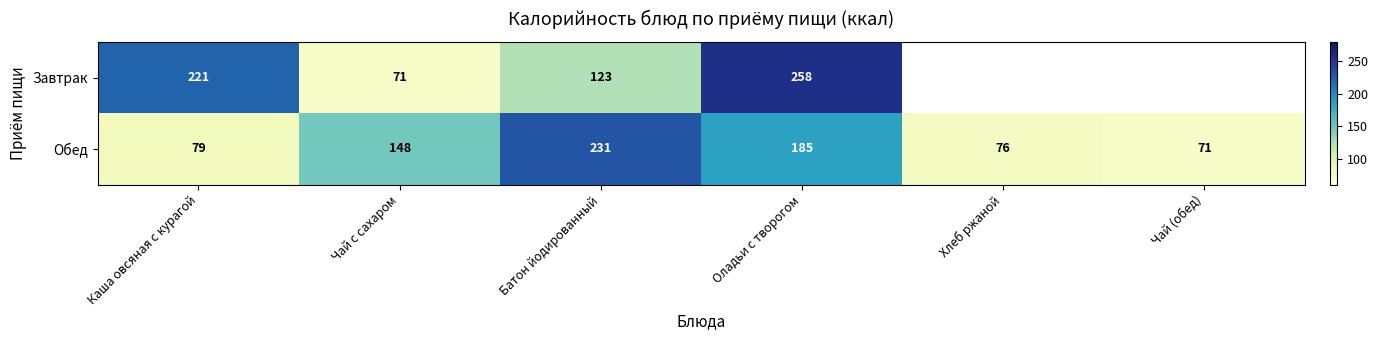

At which label is Обед closest to 151?

Чай с сахаром